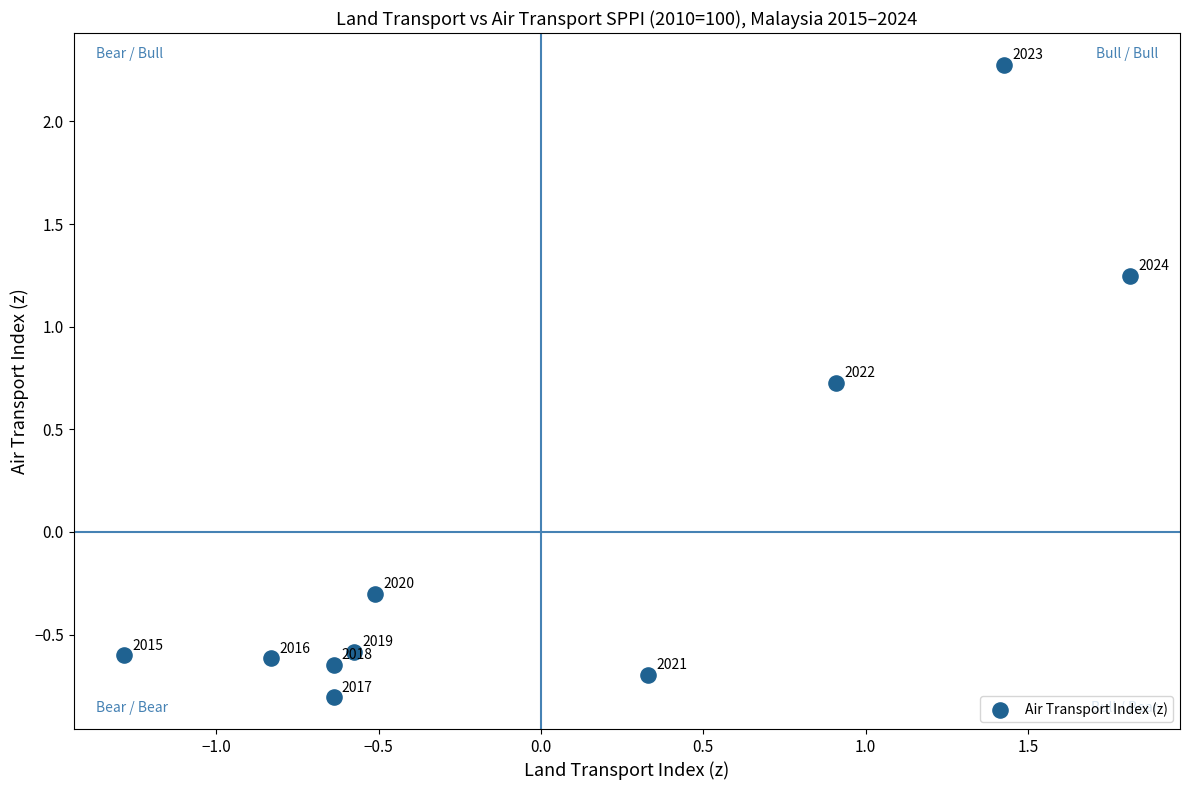

What Y value in the scatter plot is closest to 0?

-0.3